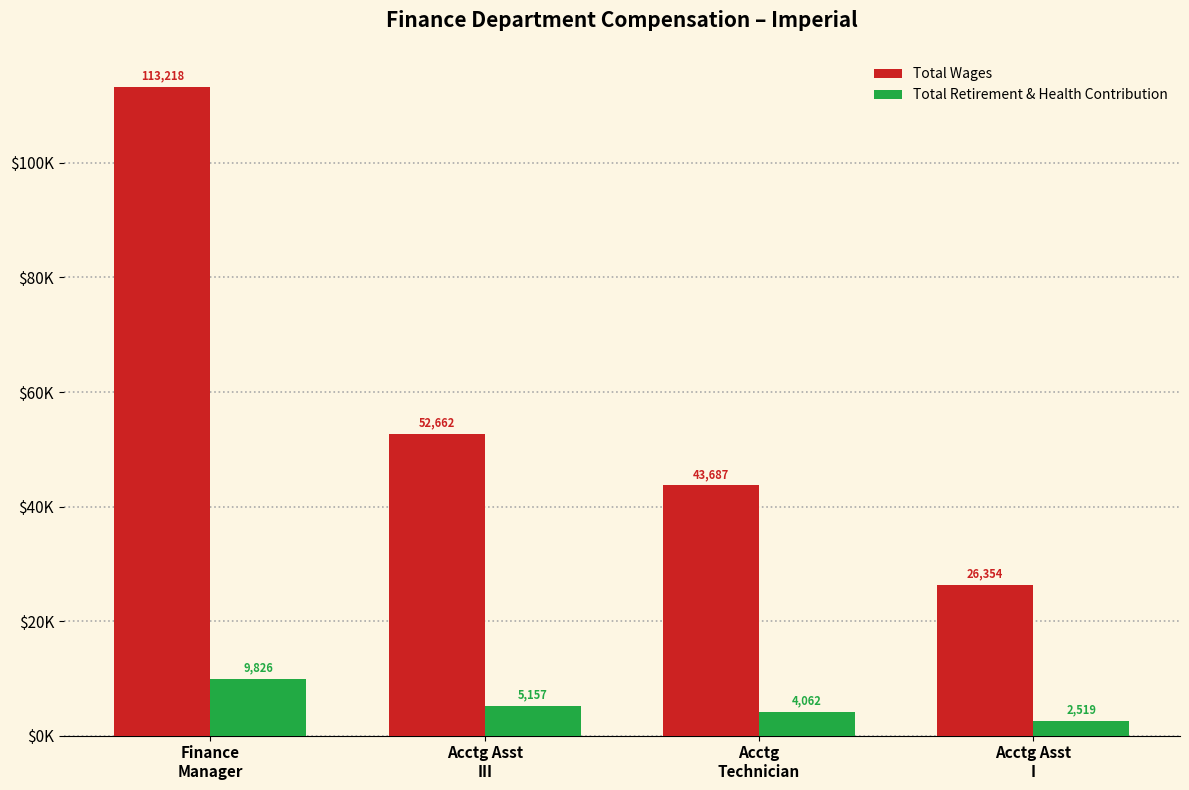

What is the label of the 1st bar from the left?

Finance
Manager